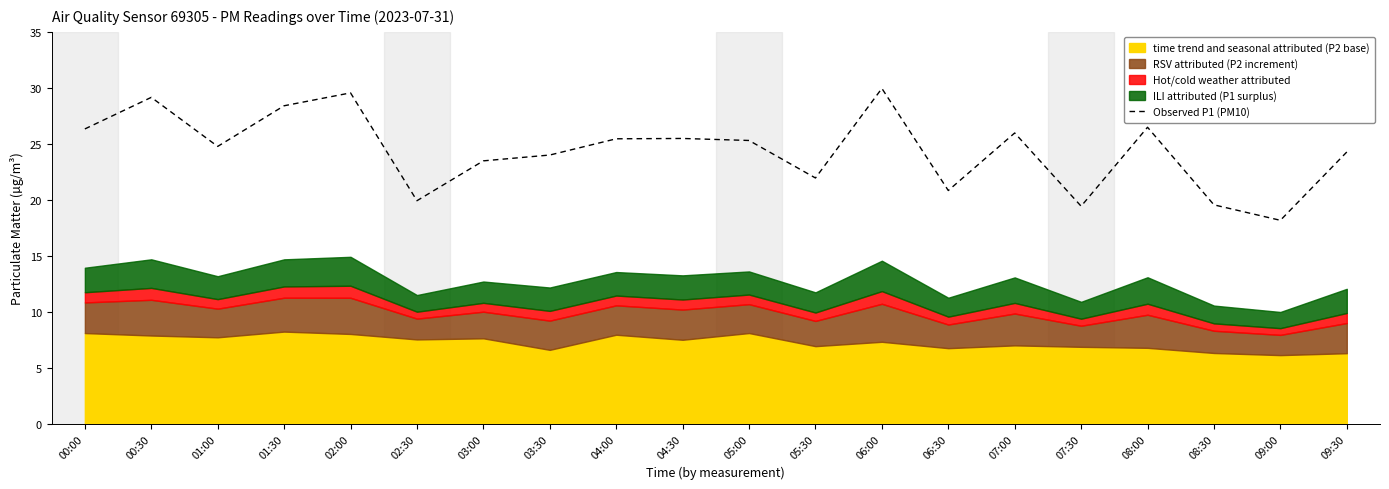

What is the label of the 12th point from the right?

04:00